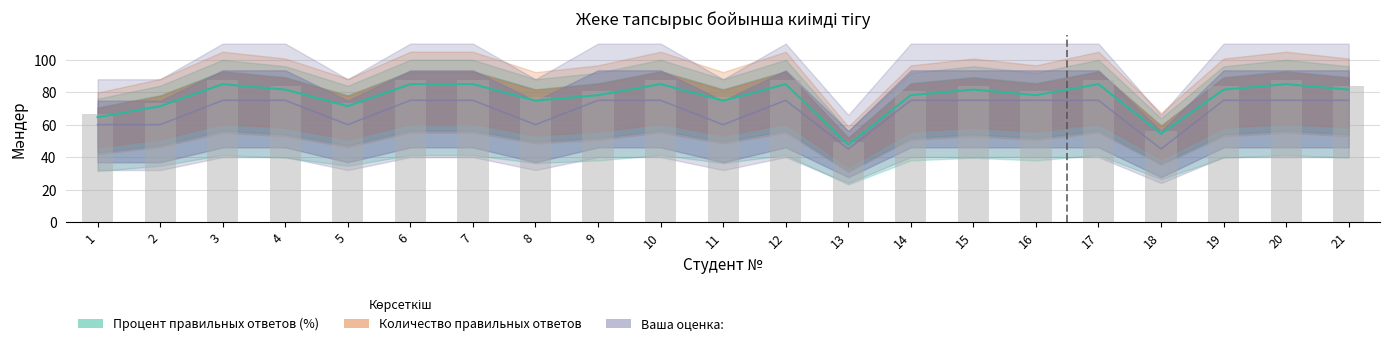

What is the value of the Количество правильных ответов bar at the 19th from the left?

81.6